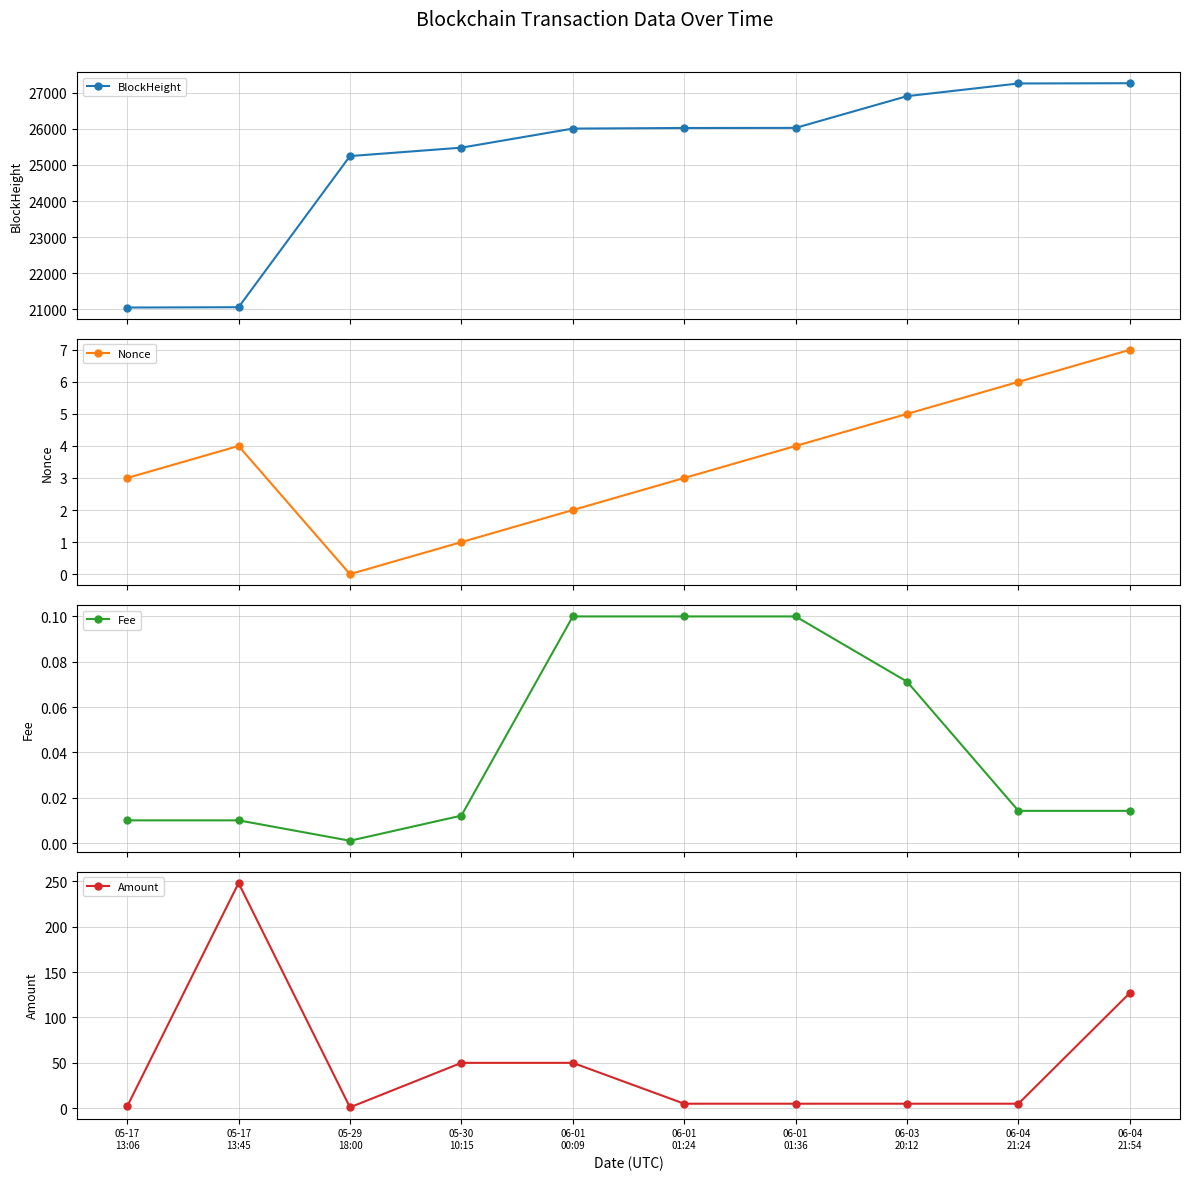

What is the label of the 3rd point from the right?

06-03
20:12